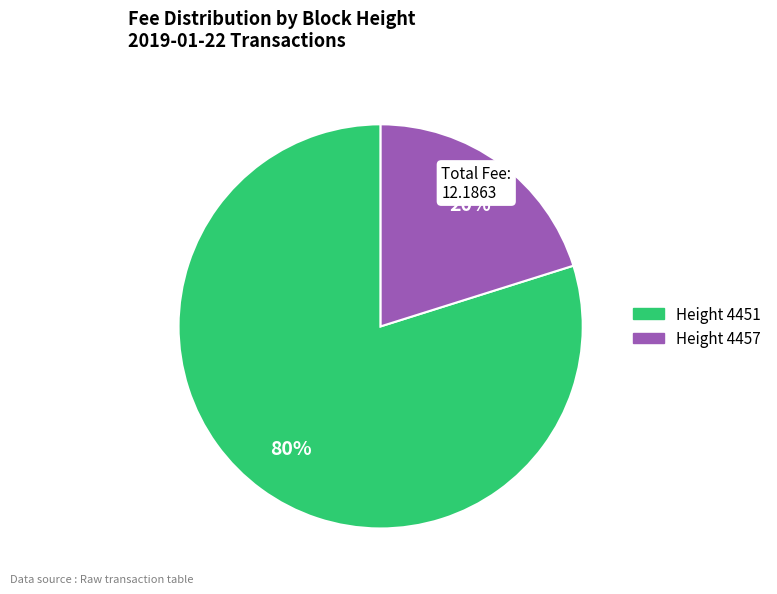

To the nearest percent, what is the average slice percentage?

50%